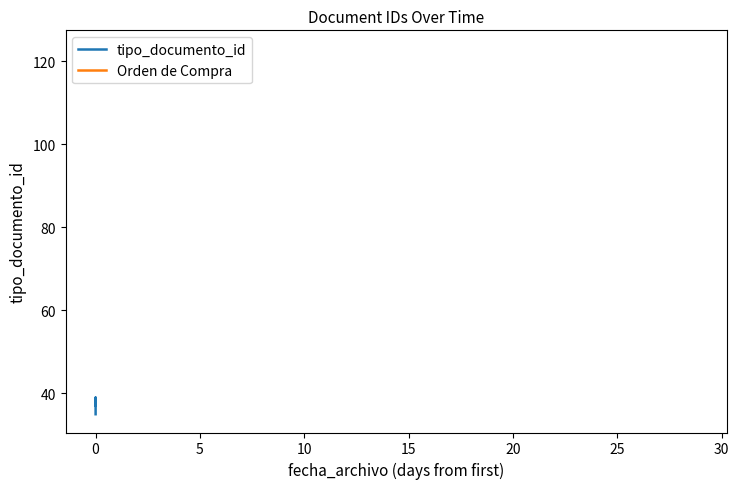

What is the ratio of the value at 10 to the value at 0?

1.0